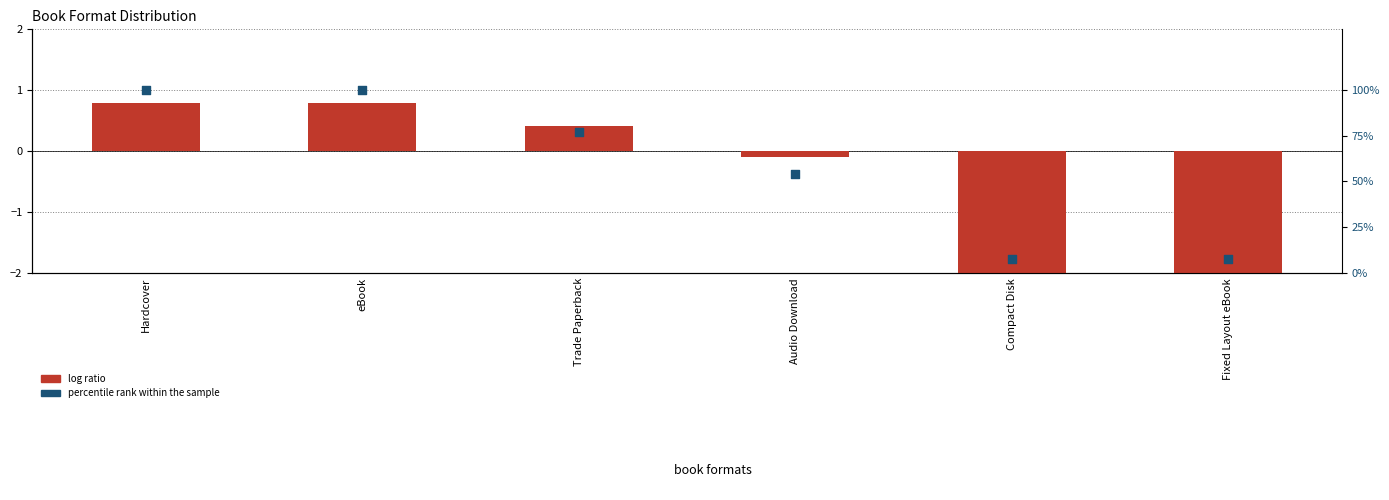

Which series has the largest Y range (max minus min)?

percentile rank within the sample